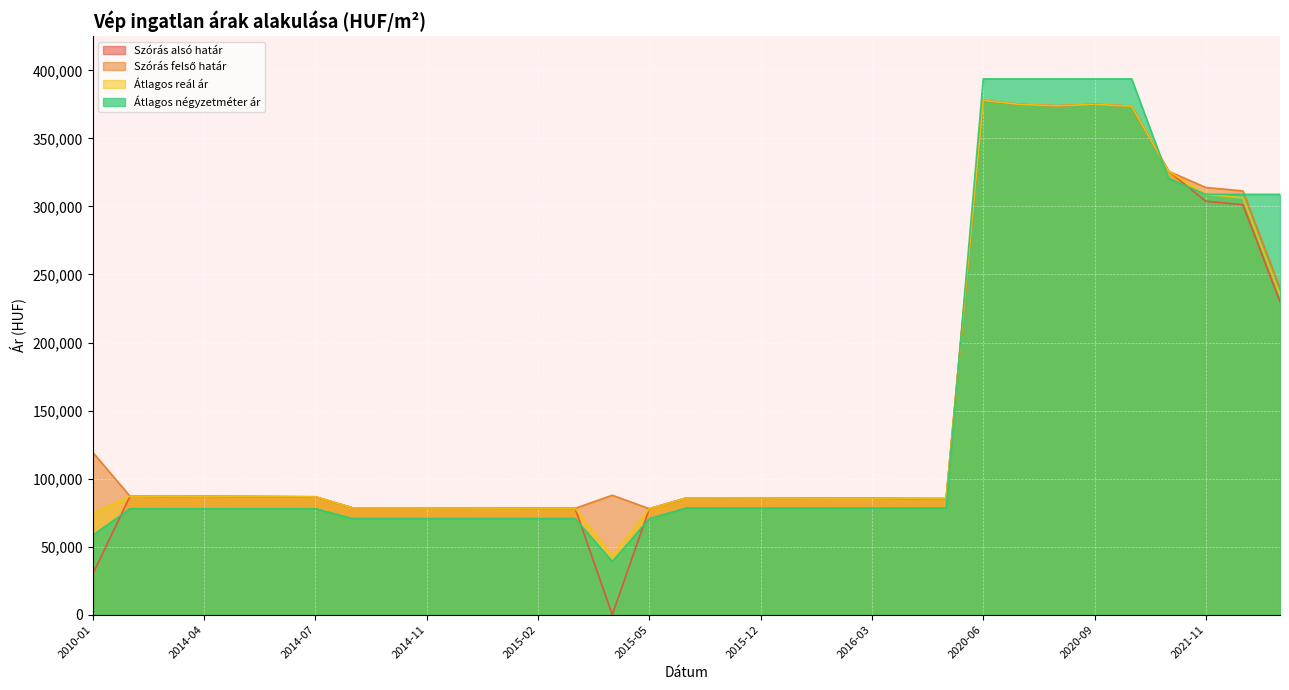

At 2014-07, list the series in order from largest to smallest.

Szórás alsó határ, Szórás felső határ, Átlagos reál ár, Átlagos négyzetméter ár